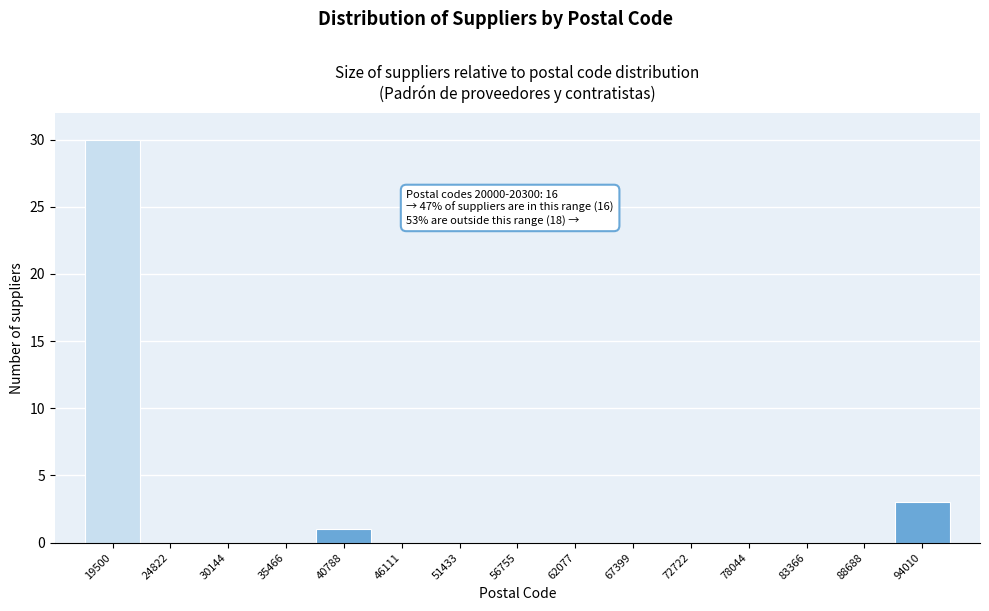

Reading left to right, what are all the values shown in this chart?

19500=30	24822=0	30144=0	35466=0	40788=1	46111=0	51433=0	56755=0	62077=0	67399=0	72722=0	78044=0	83366=0	88688=0	94010=3